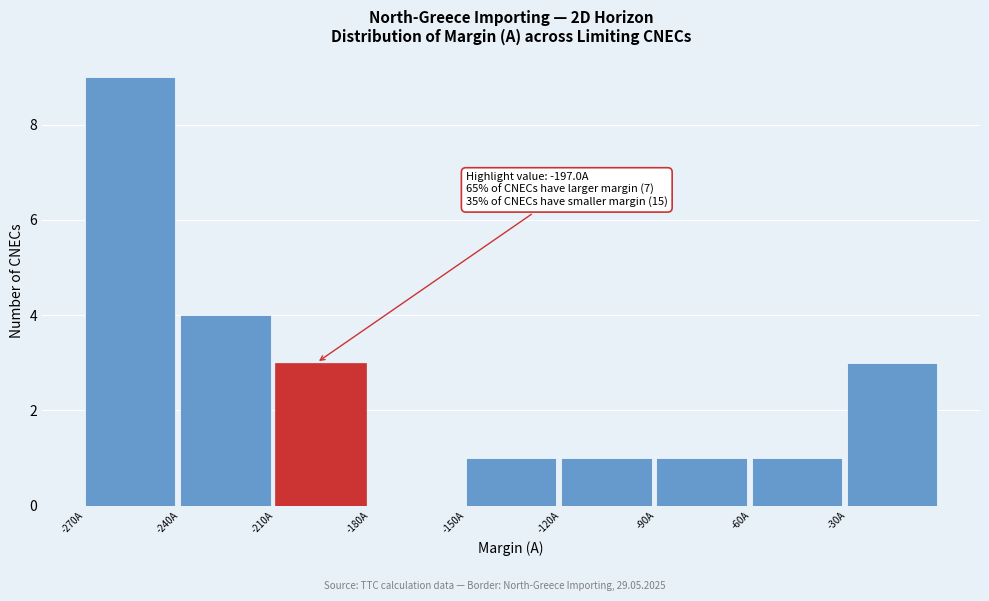

Over which range of the x-axis is the bar tallest?

-270 to -240